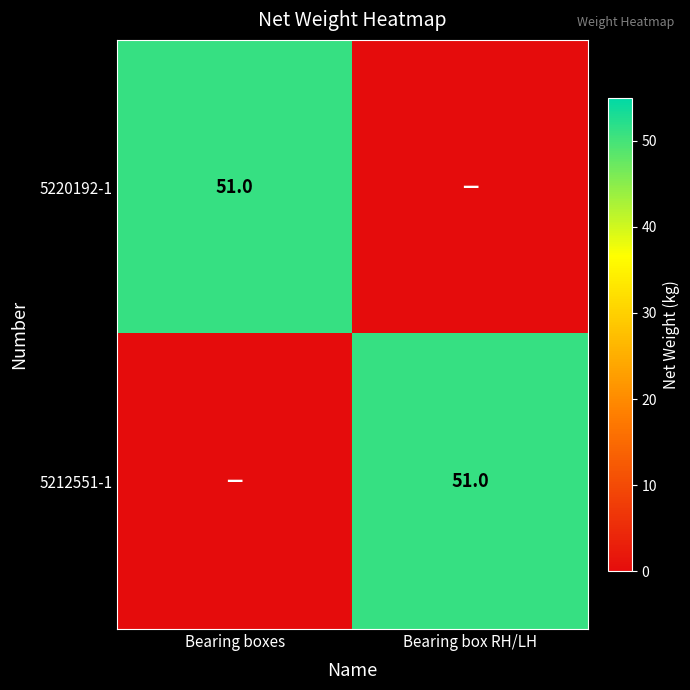

The 5212551-1 series shows 34 at Bearing box RH/LH. True or false?

False